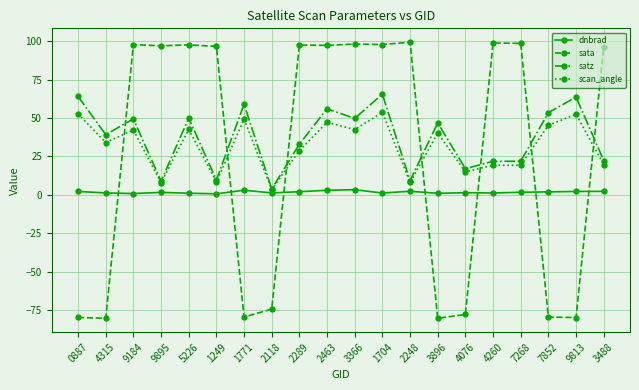

What is the maximum value shown in the chart?

99.5